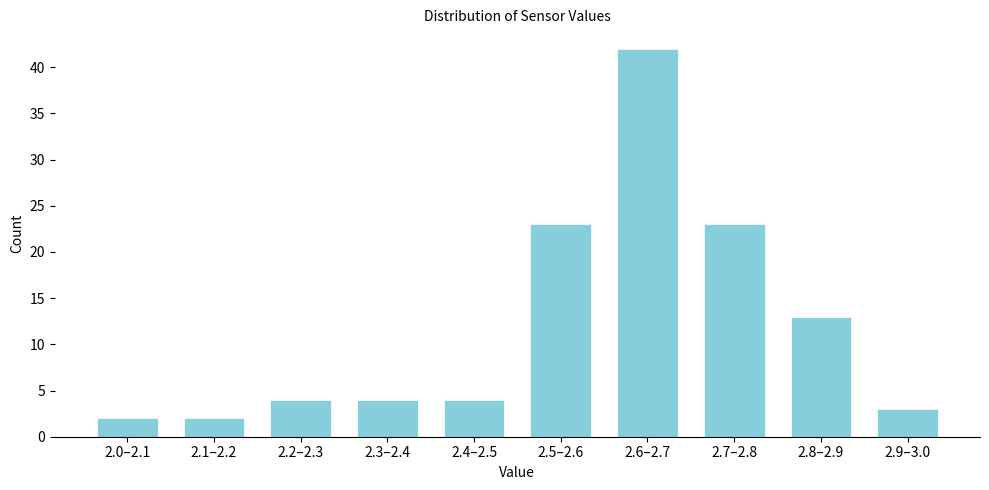

Reading left to right, what are all the values shown in this chart?

2.0–2.1=2	2.1–2.2=2	2.2–2.3=4	2.3–2.4=4	2.4–2.5=4	2.5–2.6=23	2.6–2.7=42	2.7–2.8=23	2.8–2.9=13	2.9–3.0=3